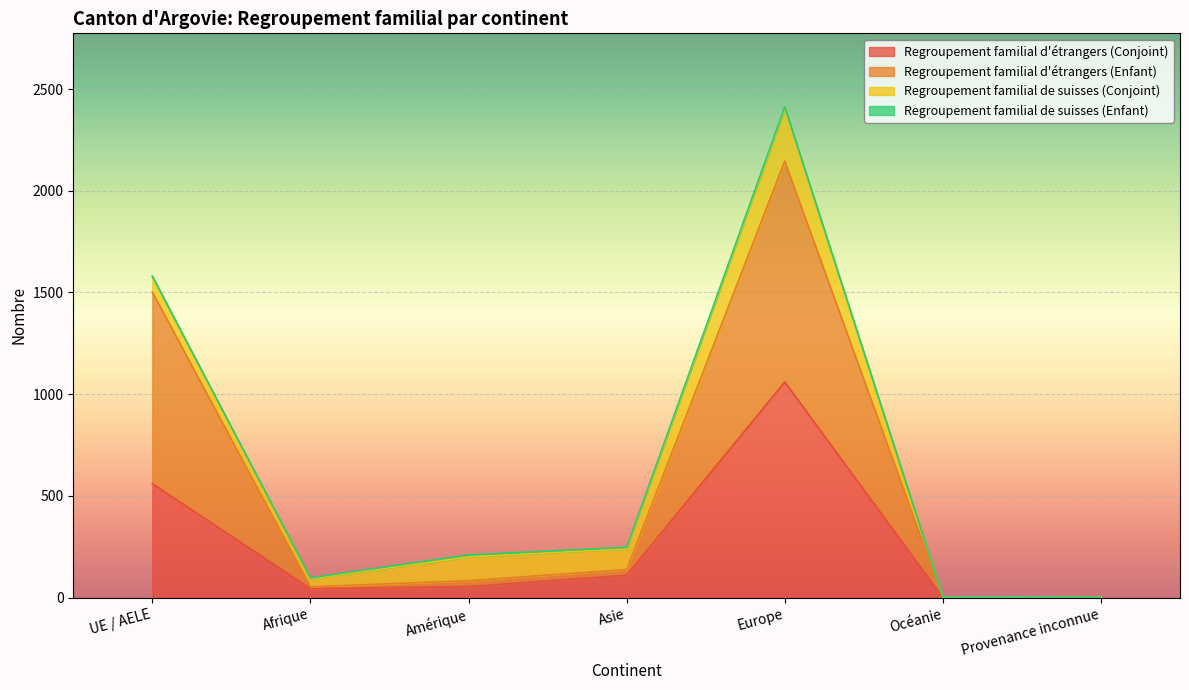

Where is Regroupement familial d'étrangers (Conjoint) nearest to the value 530?

UE / AELE